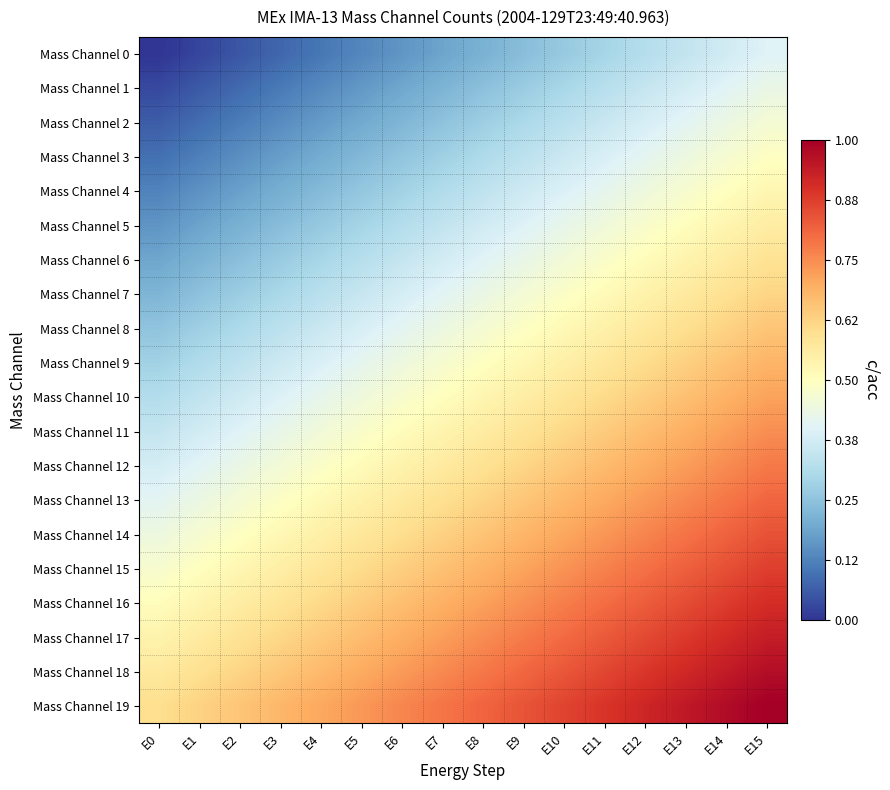

At which category is the sum across all series the highest?

E15